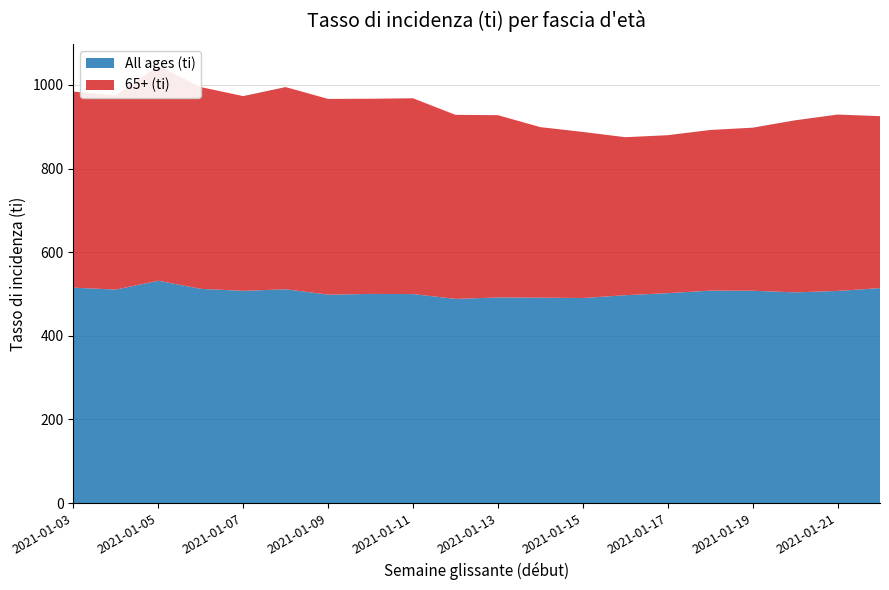

Reading left to right, what are all the values shown in this chart?

All ages (ti): 515.0	510.5	531.6	512.2	507.4	511.2	498.3	500.1	499.7	488.2	491.6	491.2	490.3	497.0	501.9	507.9	507.7	503.8	507.2	514.0
65+ (ti): 469.0	464.4	514.2	482.6	465.8	483.6	468.2	466.8	468.3	440.2	436.0	407.8	397.2	377.9	377.8	384.3	390.0	411.5	421.9	411.2